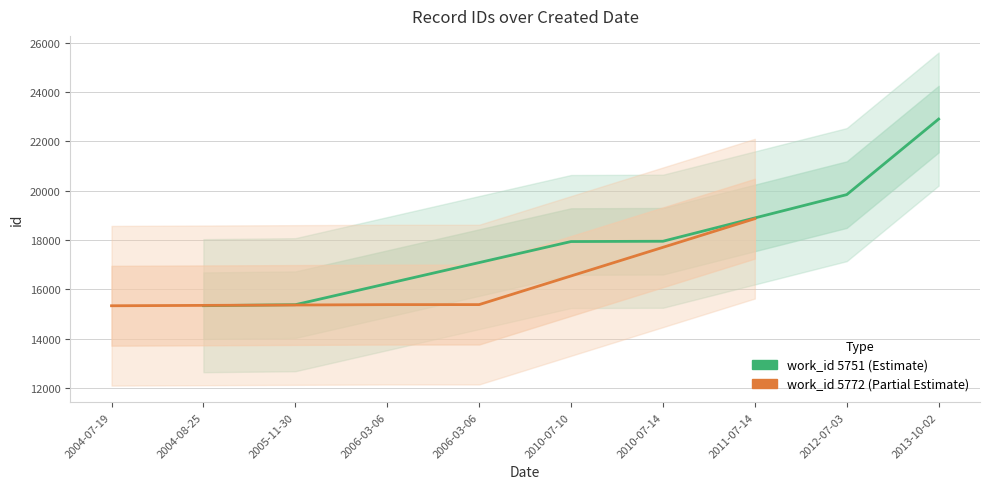

True or false: upper_bound and lower_bound cross at least once.

False